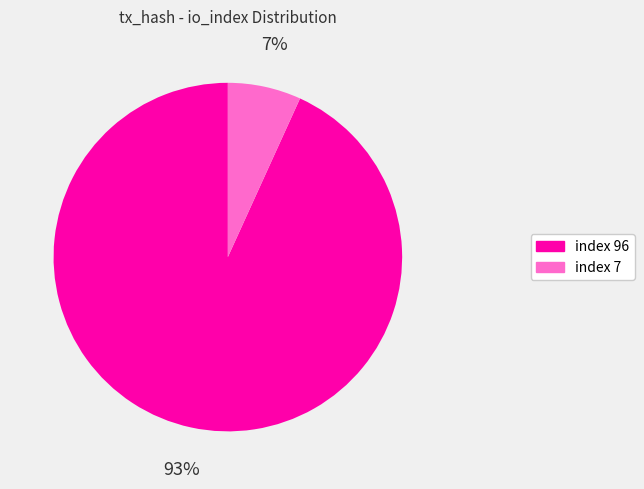

Combined, do index 96 and index 7 account for over 50%?

Yes